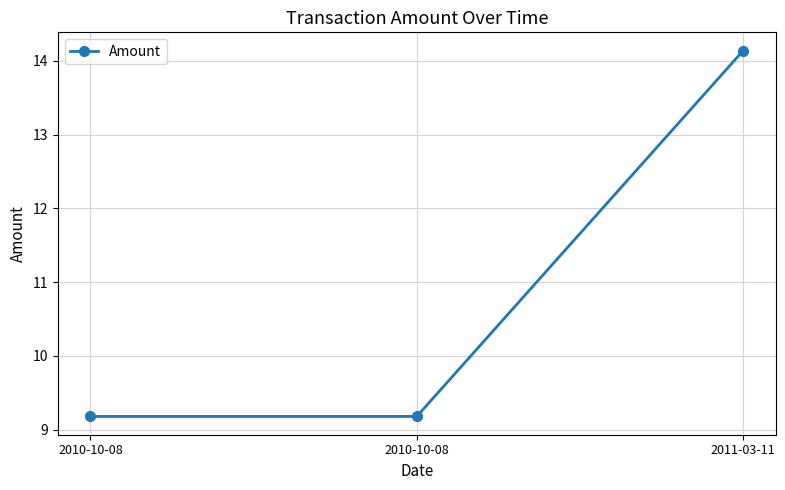

Which label corresponds to the smallest value in the chart?

2010-10-08